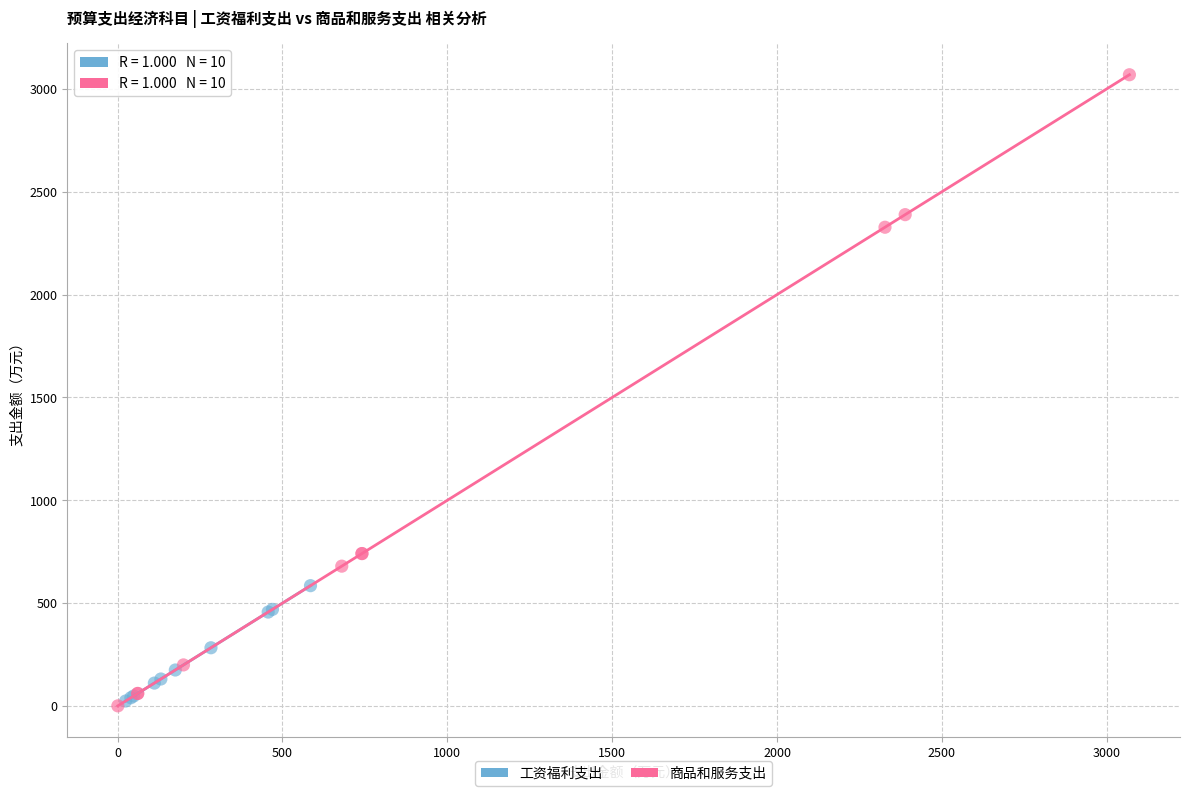

What are all the series names shown in the legend?

工资福利支出, 商品和服务支出